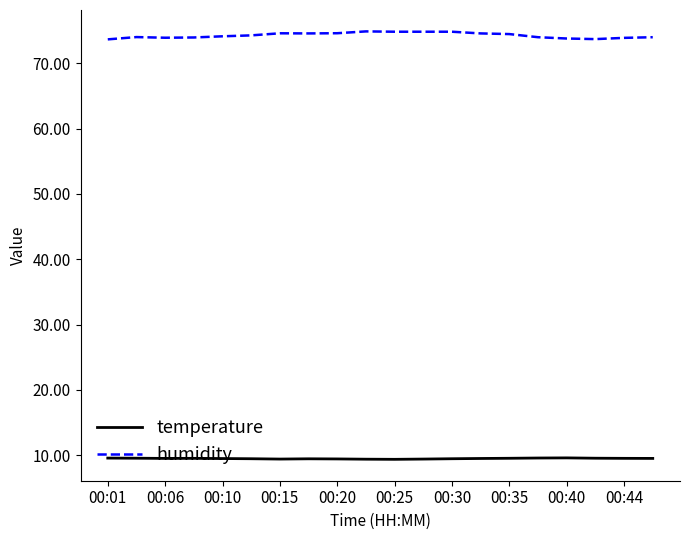

Rank the series by their average value, from lowest to highest.

temperature, humidity